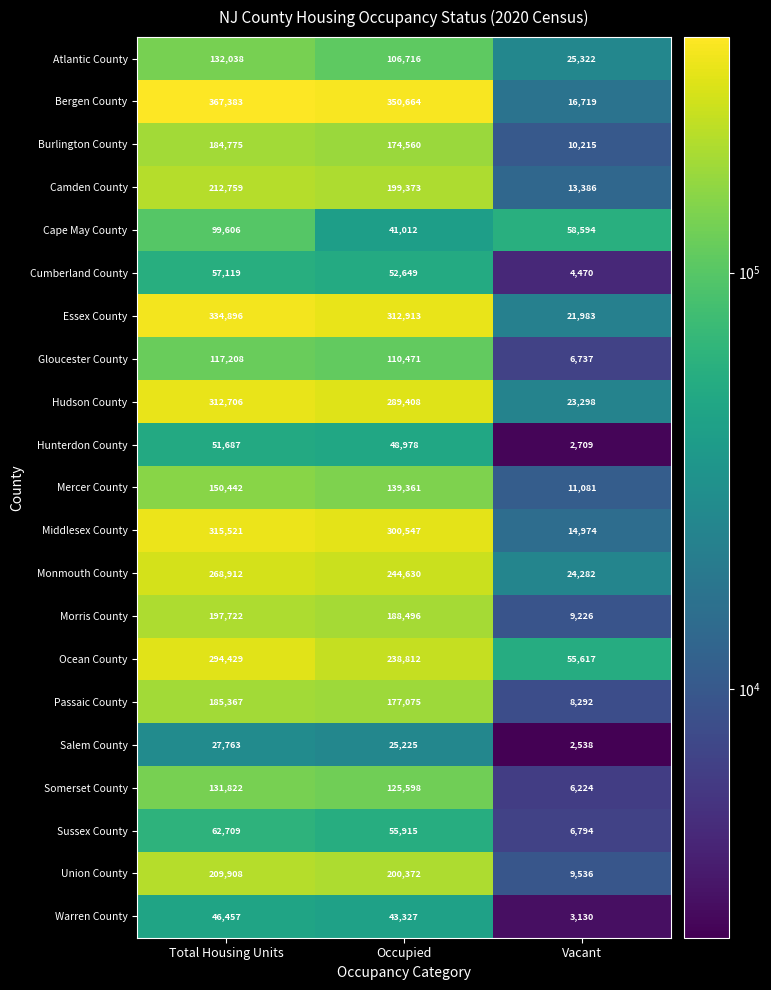

What is the greatest value displayed?

367383